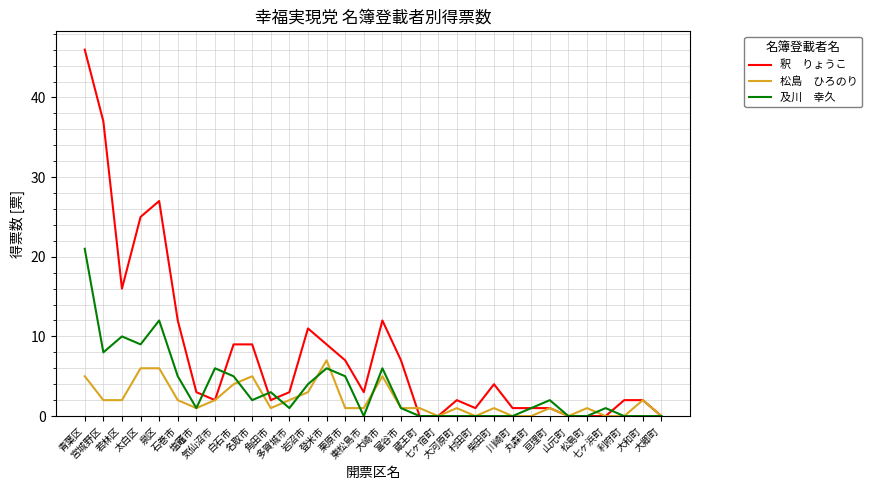

Does the chart display data point markers on the line(s)?

No